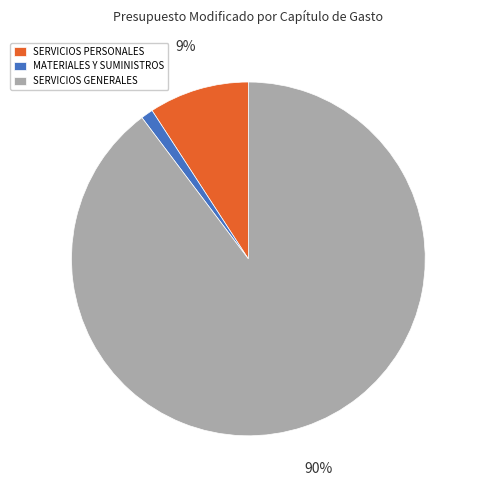

What percentage is the MATERIALES Y SUMINISTROS slice, to the nearest percent?

1%